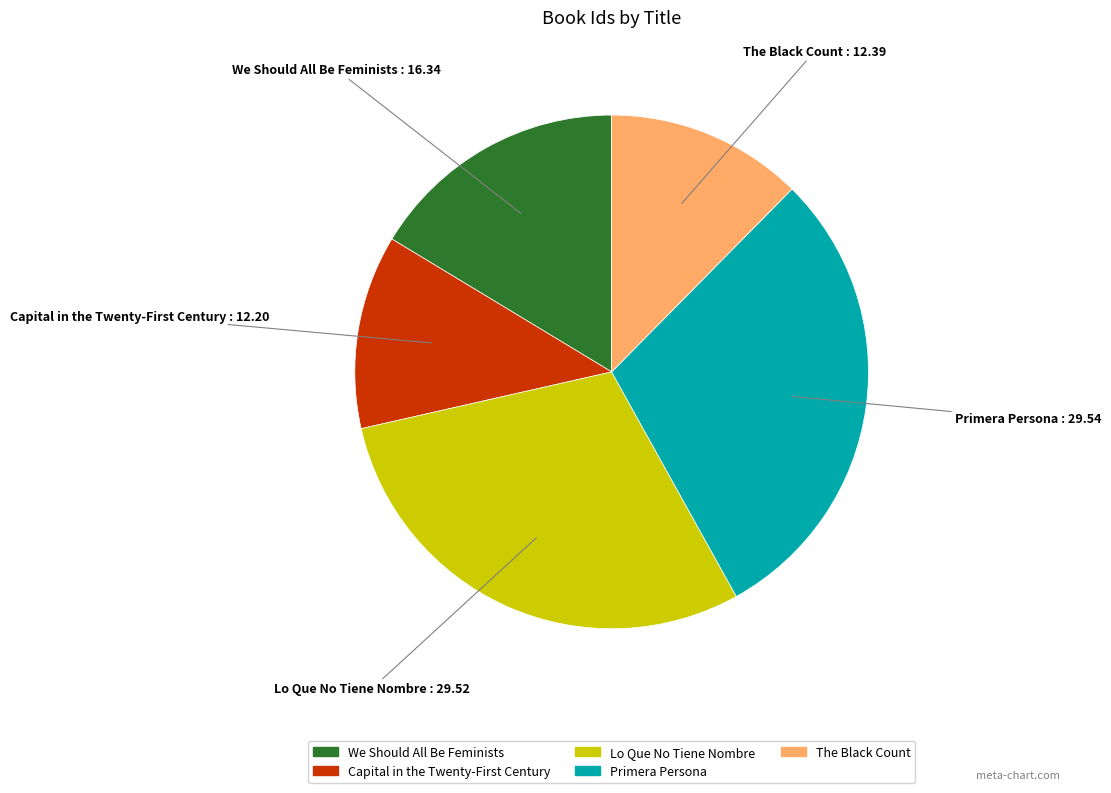

Combined, do The Black Count and Lo Que No Tiene Nombre account for over 50%?

No